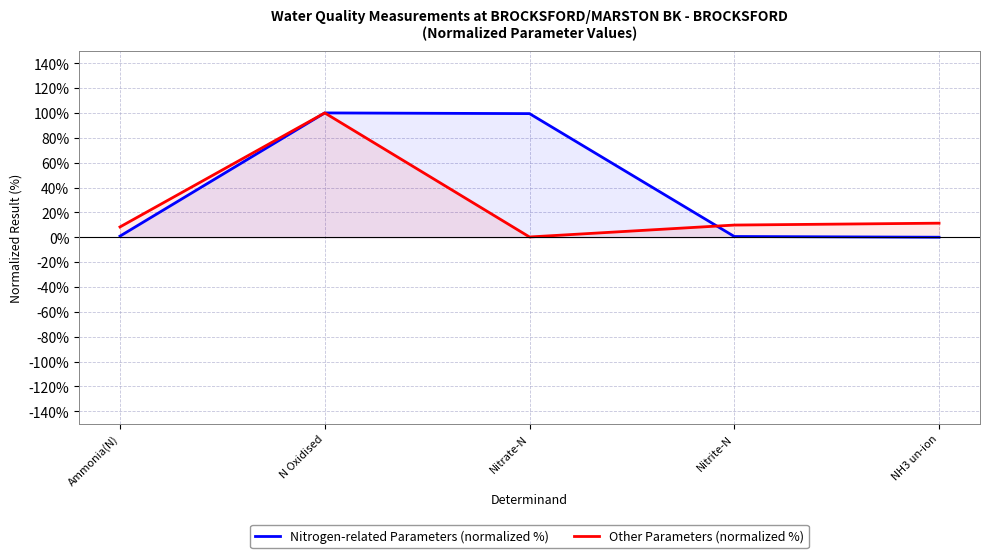

Reading left to right, list all the values displayed in this chart.

Nitrogen-related Parameters (normalized %): 0.9	100.0	99.4	0.6	0.0
Other Parameters (normalized %): 8.3	100.0	0.2	9.8	11.3